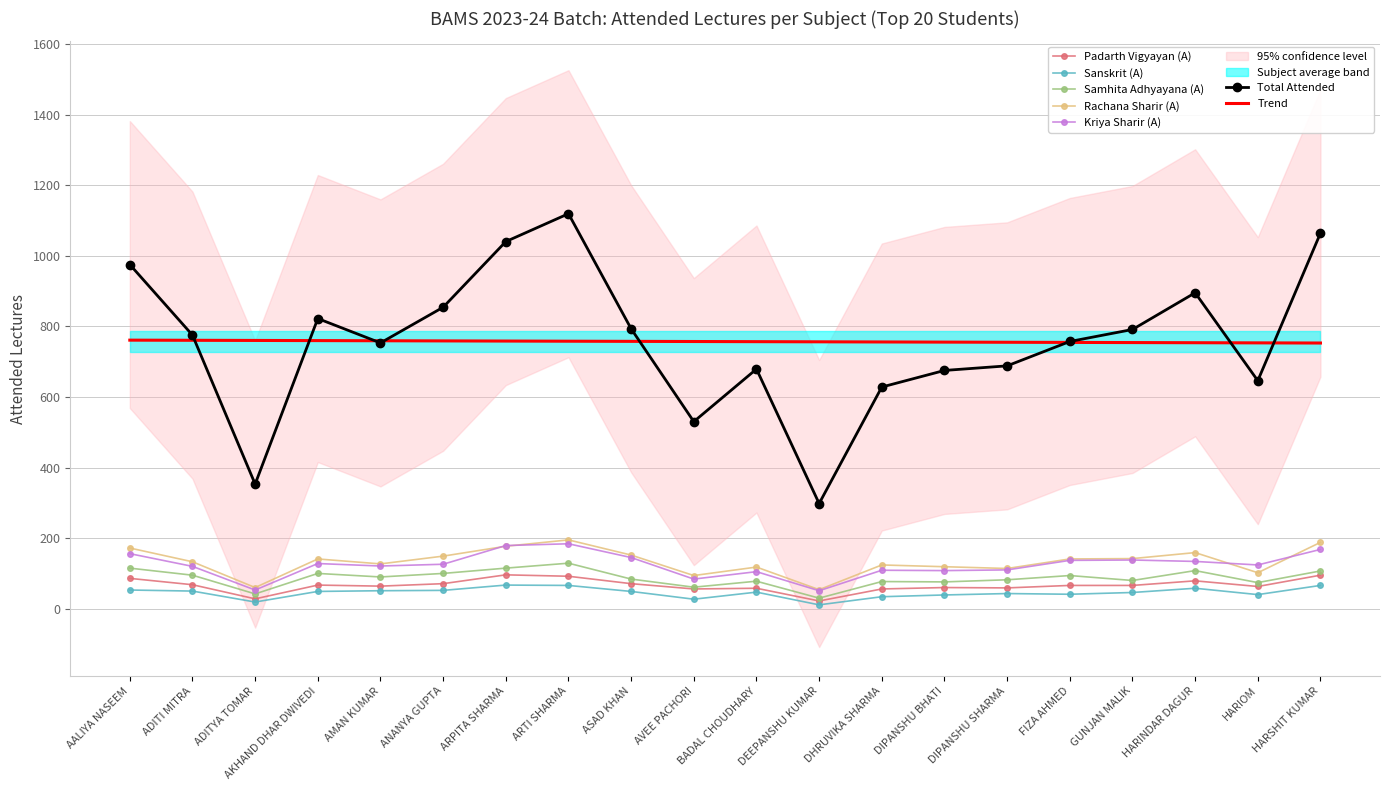

What is the value of the Sanskrit (A) point at the 7th from the left?

67